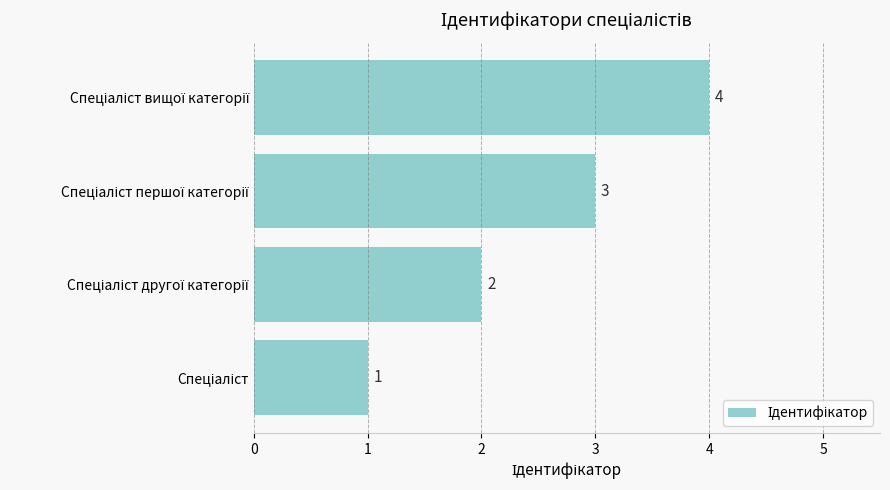

What is the maximum value shown in the chart?

4